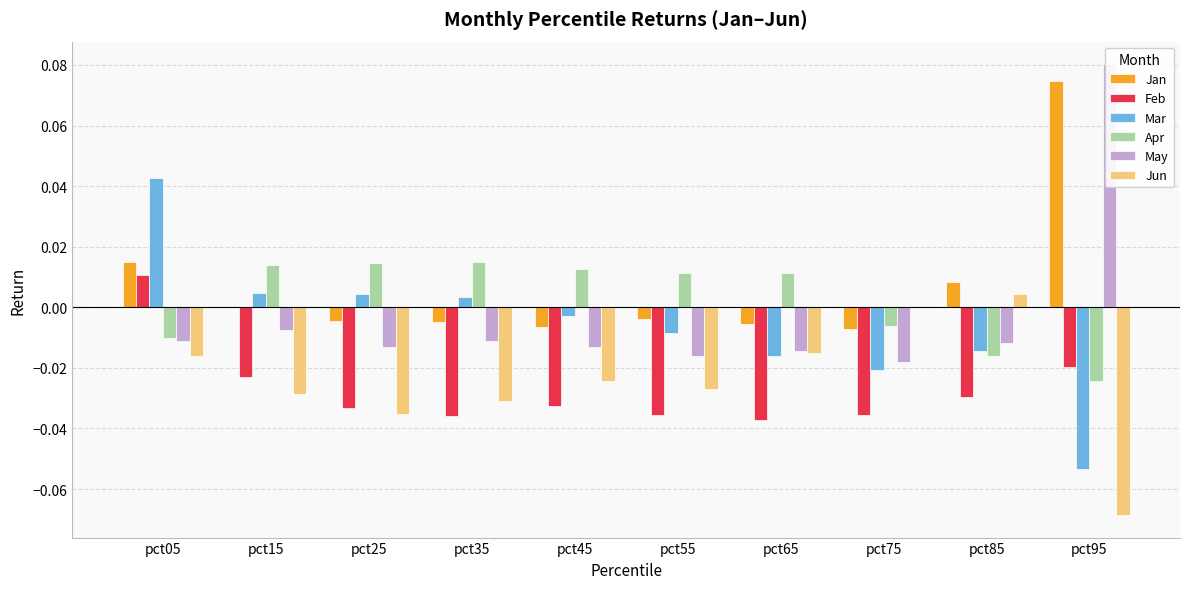

Count the number of data series in this chart.

6